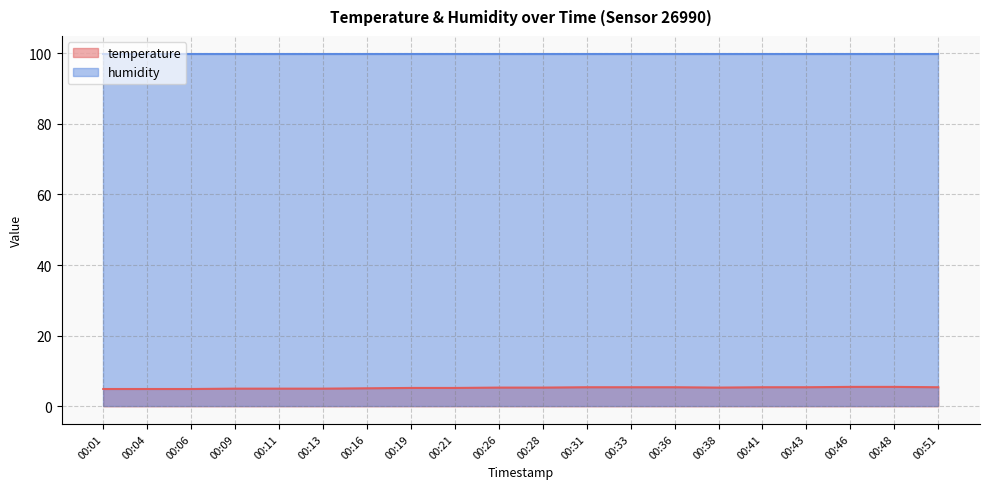

Approximately how many times larger is the value at 00:04 compared to 00:16?

1.0